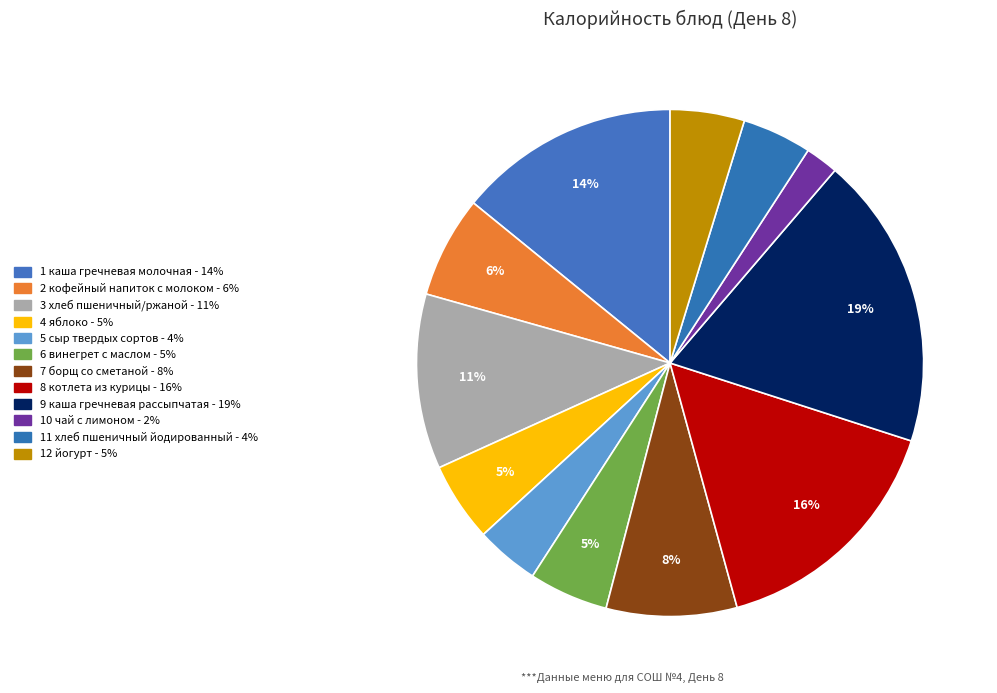

To the nearest percent, what is the average slice percentage?

8%